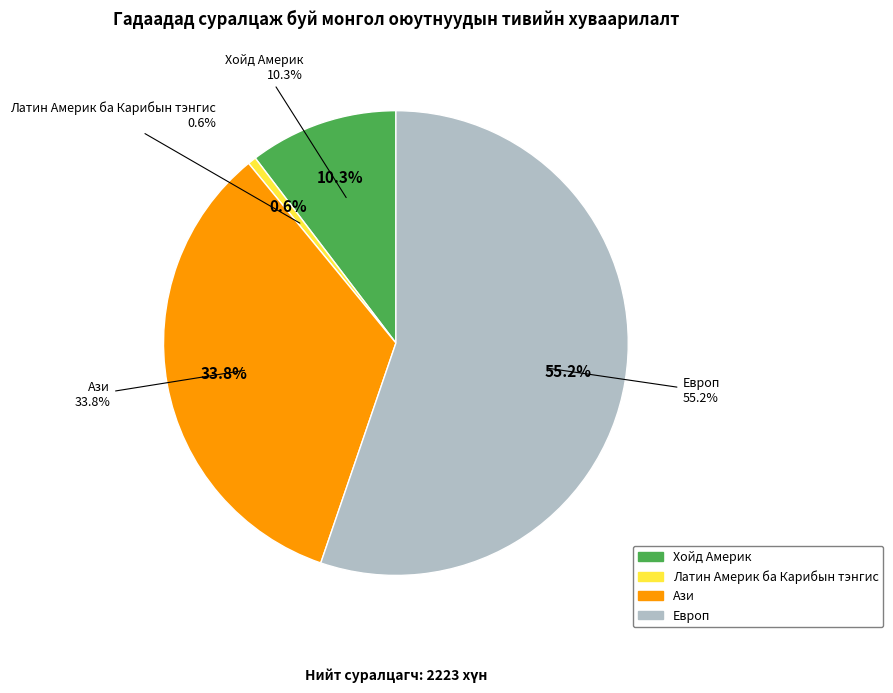

Which slice is the smallest?

Латин Америк ба Карибын тэнгис